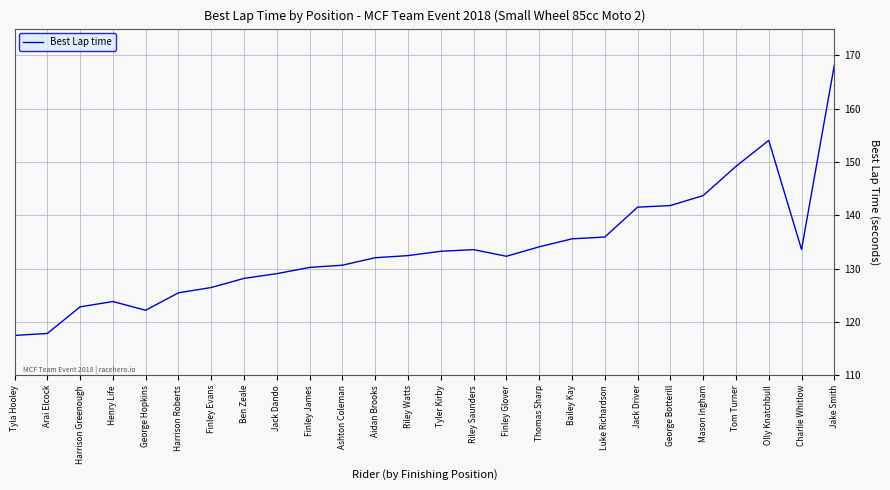

Read the value at Mason Ingham.

143.7